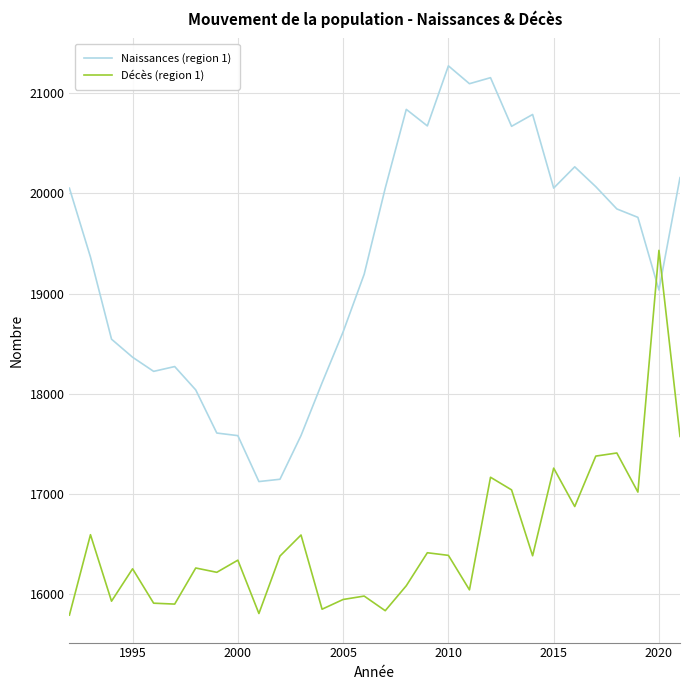

What is the difference between the maximum and minimum values in the Naissances (region 1) series?

4146